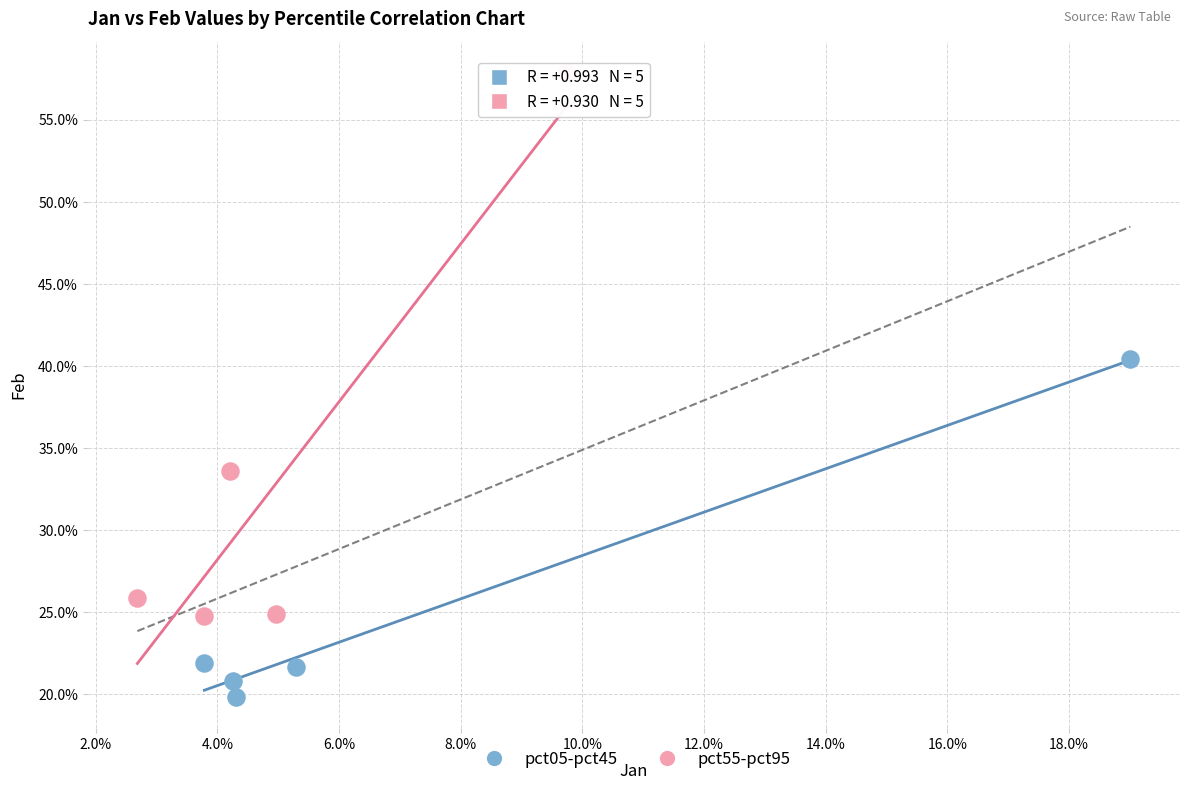

What are all the series names shown in the legend?

pct05-pct45, pct55-pct95